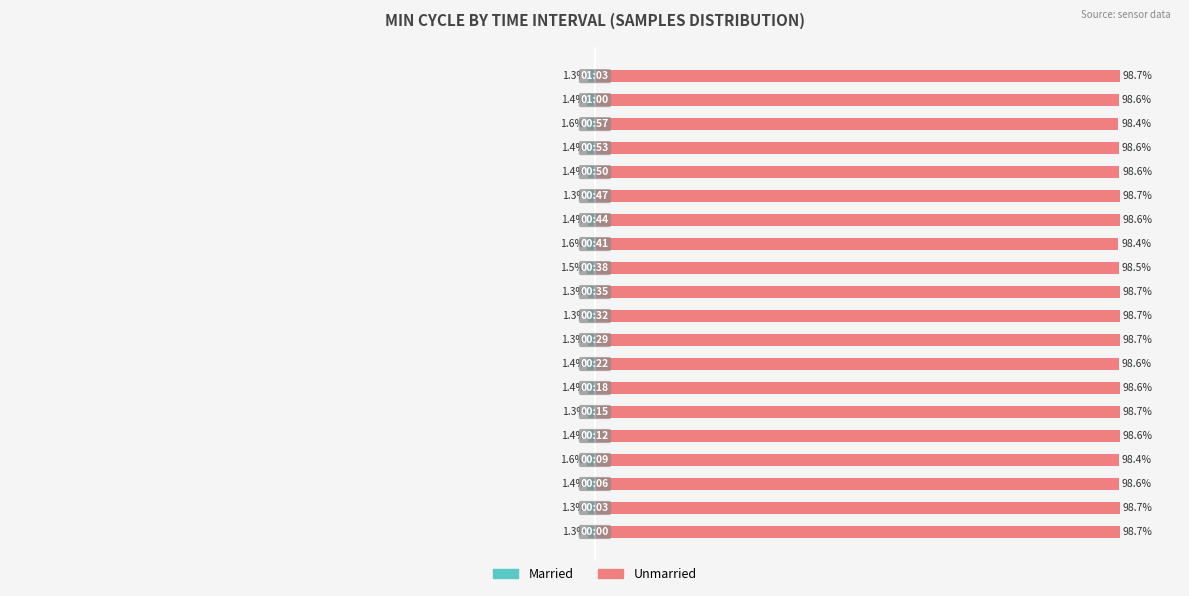

Reading right to left, transcribe all the data shown in this chart.

Married: 19=-1.3	18=-1.4	17=-1.6	16=-1.4	15=-1.4	14=-1.3	13=-1.4	12=-1.6	11=-1.5	10=-1.3	9=-1.3	8=-1.3	7=-1.4	6=-1.4	5=-1.3	4=-1.4	3=-1.6	2=-1.4	1=-1.3	0=-1.3
Unmarried: 19=98.7	18=98.6	17=98.4	16=98.6	15=98.6	14=98.7	13=98.6	12=98.4	11=98.5	10=98.7	9=98.7	8=98.7	7=98.6	6=98.6	5=98.7	4=98.6	3=98.4	2=98.6	1=98.7	0=98.7